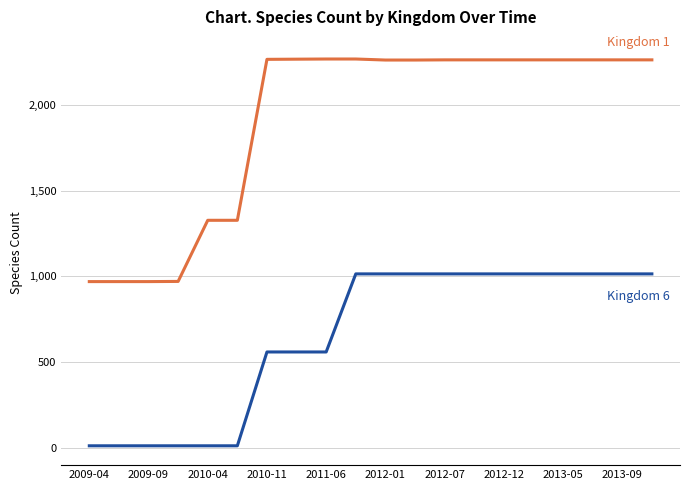

What is the greatest value displayed?

2269